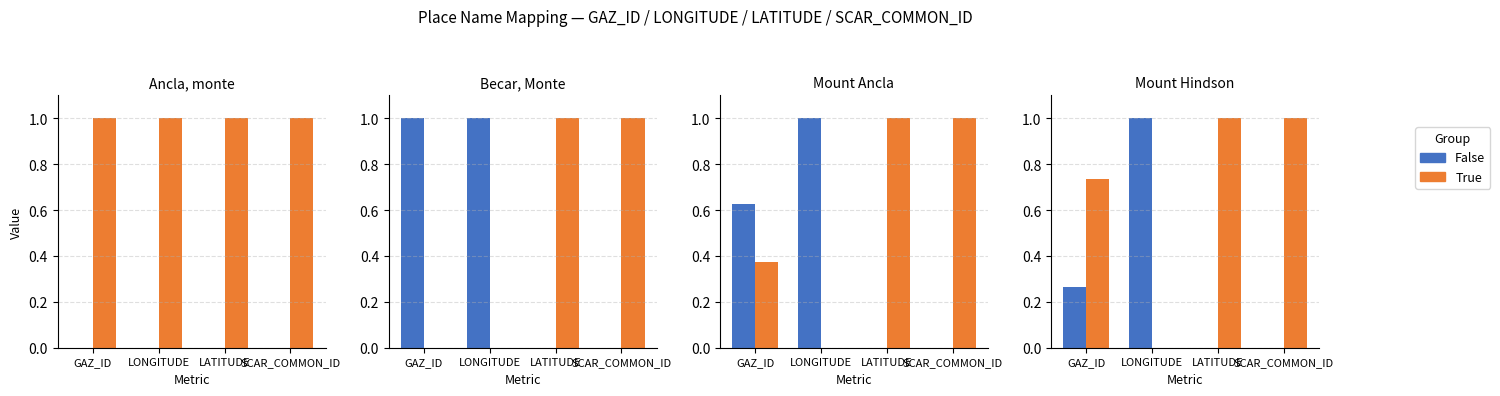

At which label does False reach its minimum?

LATITUDE